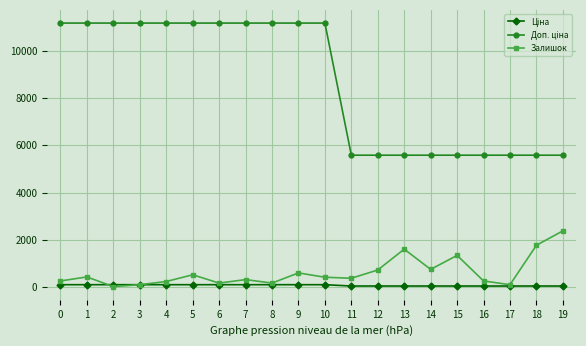

The value of Залишок at 14 is 1187.8. True or false?

False